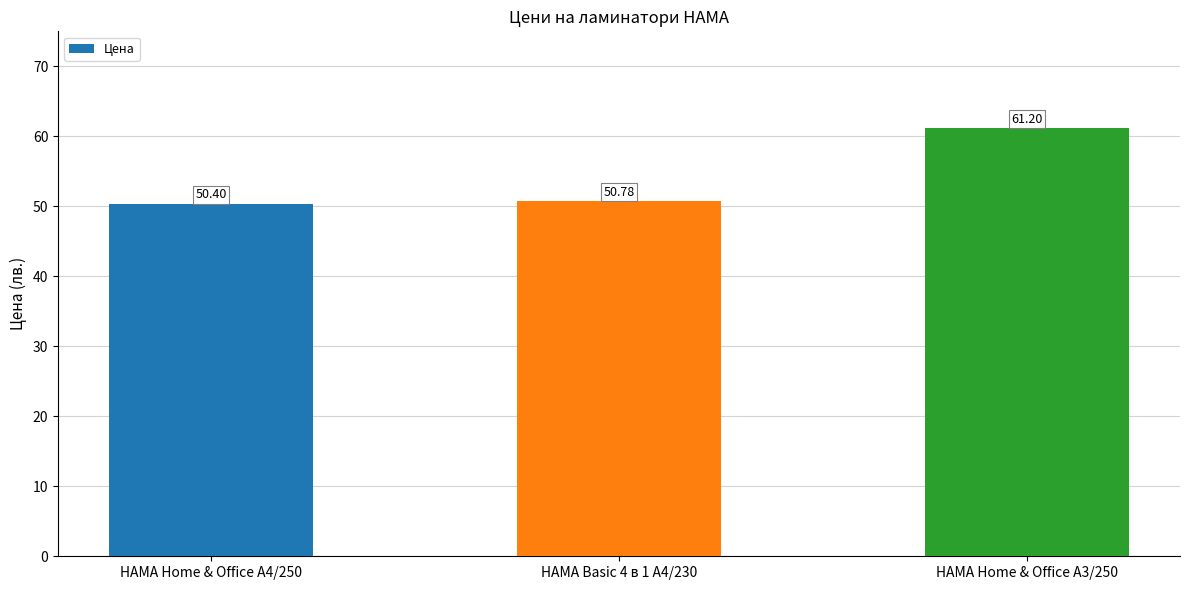

What is the difference between the values at HAMA Basic 4 в 1 A4/230 and HAMA Home & Office A3/250?

10.4